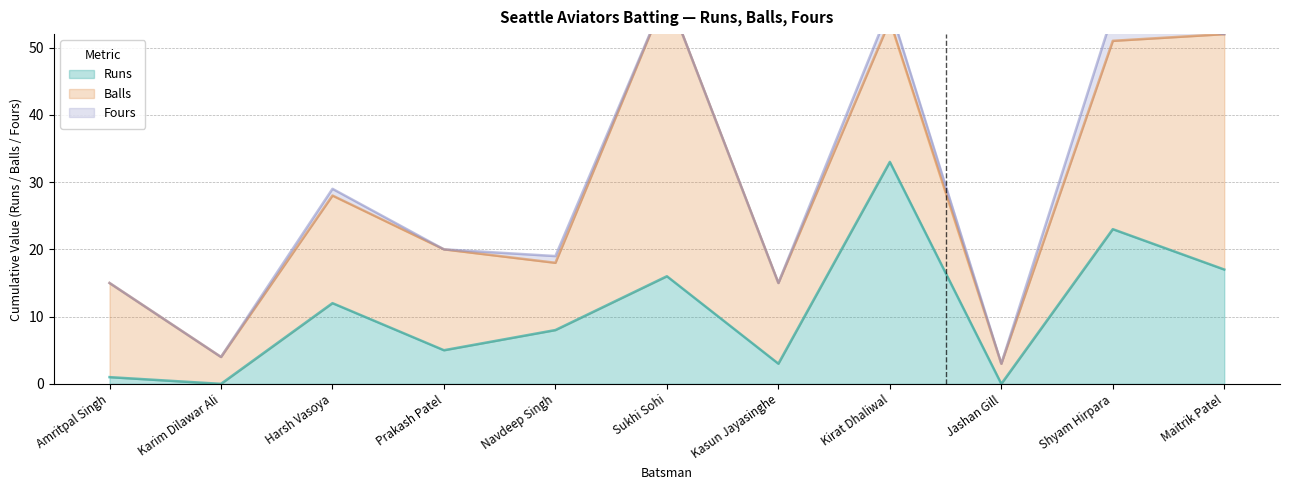

Is the value of Runs at Karim Dilawar Ali greater than the value of Fours at Amritpal Singh?

No